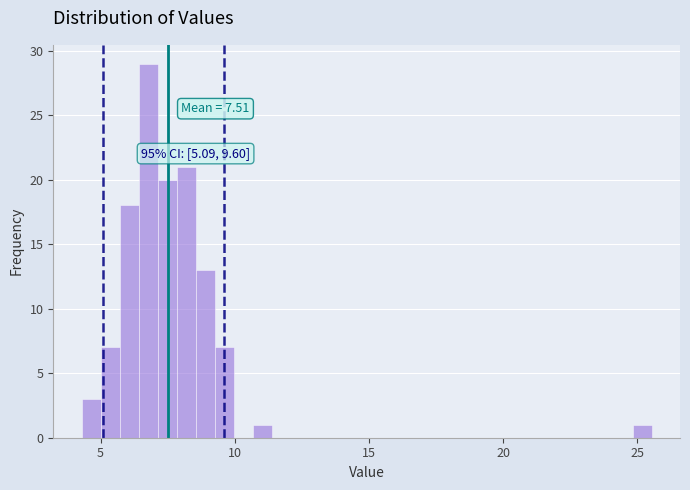

Read against the x-axis, roughly where is the centre of the tallest bar?

7.0